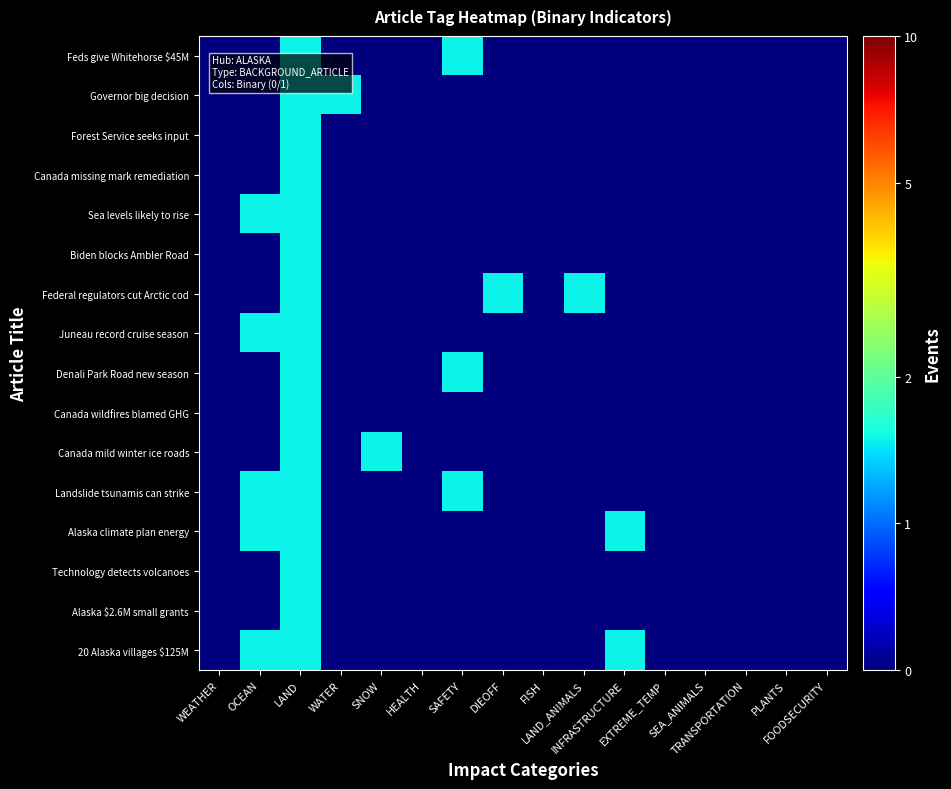

At how many categories does at least one series exceed 1?

8